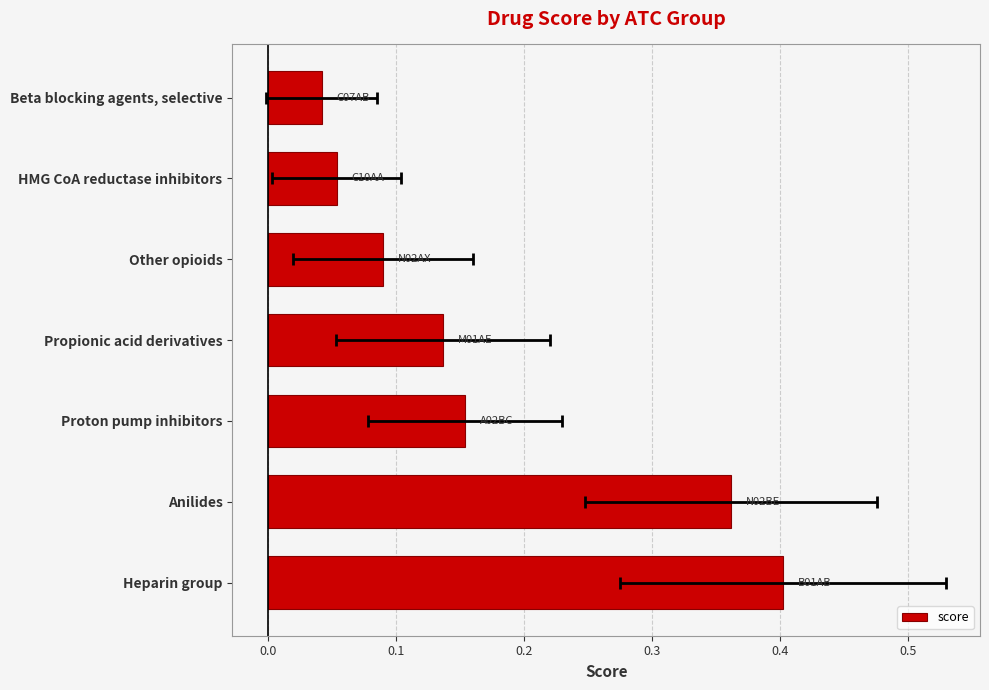

What is the average value?

0.2